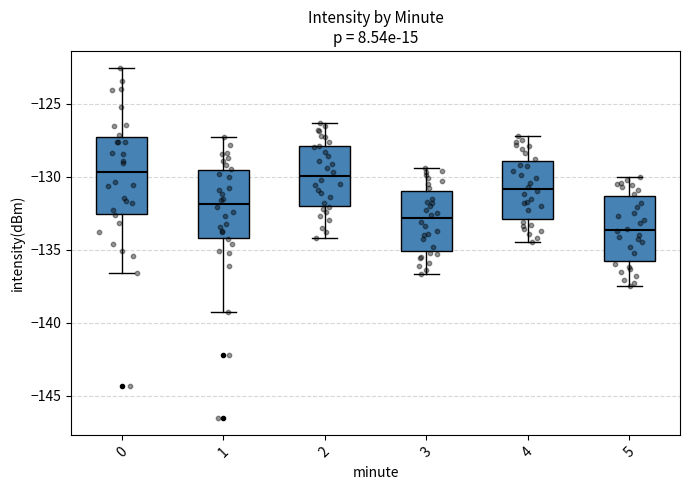

Reading left to right, read every box against the y-axis: the position of its median line, the range the box covers, and the ends of its whiskers. The values are not printed on the chart, so give them approximately, as read against the axis.

0: median -129.5, box -132.5 to -127.0, whiskers -136.5 to -122.5
1: median -132.0, box -134.0 to -129.5, whiskers -139.5 to -127.5
2: median -130.0, box -132.0 to -128.0, whiskers -134.0 to -126.5
3: median -133.0, box -135.0 to -131.0, whiskers -136.5 to -129.5
4: median -131.0, box -133.0 to -129.0, whiskers -134.5 to -127.0
5: median -133.5, box -136.0 to -131.5, whiskers -137.5 to -130.0